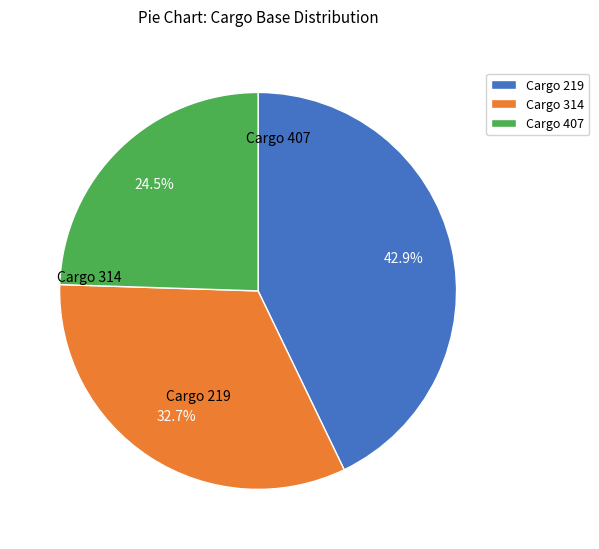

To the nearest percent, what is the difference between the Cargo 314 and Cargo 219 slice percentages?

10%